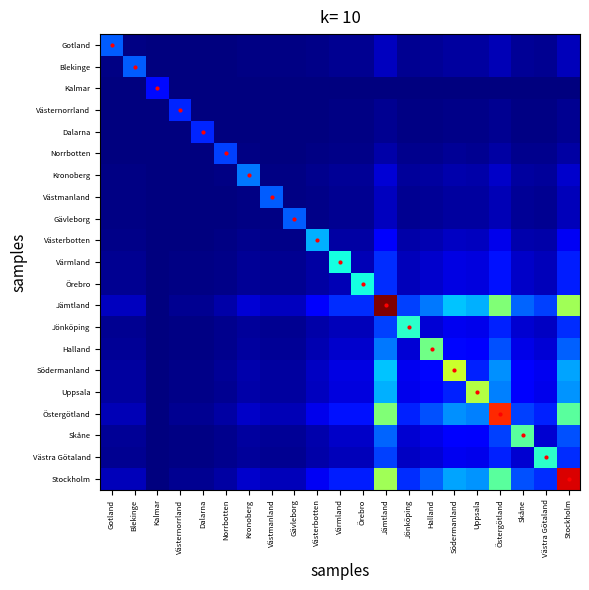

At which category is the sum across all series the highest?

Jämtland